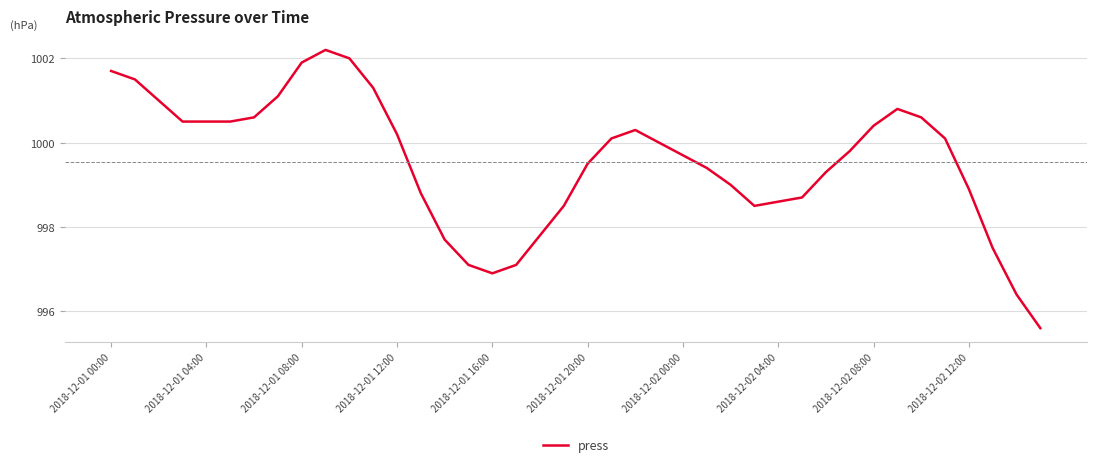

What is the minimum value shown in the chart?

995.6